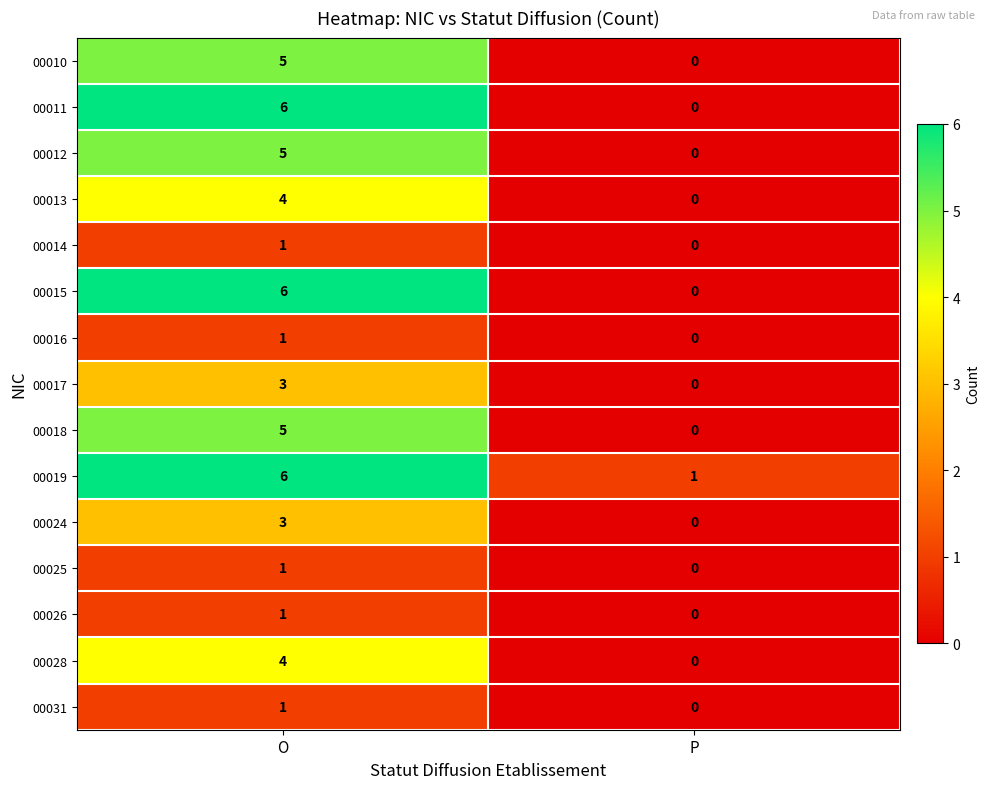

Is the value of 00010 at O greater than the value of 00011 at P?

Yes